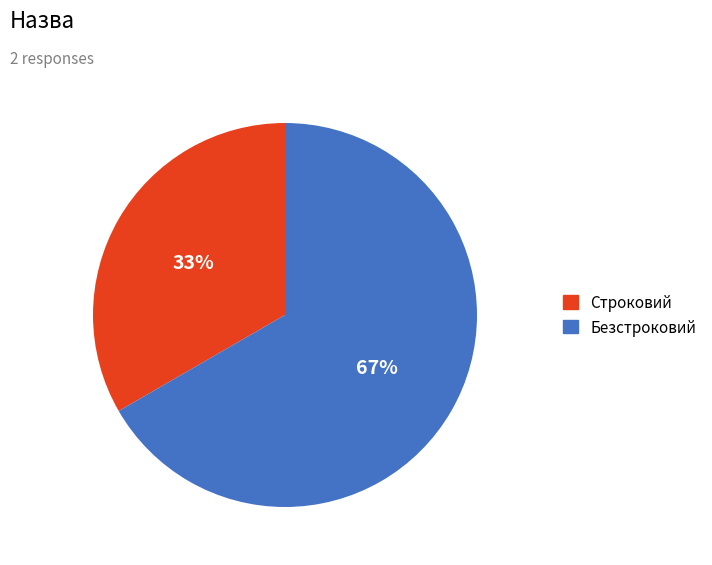

True or false: Строковий accounts for 47% of the total.

False